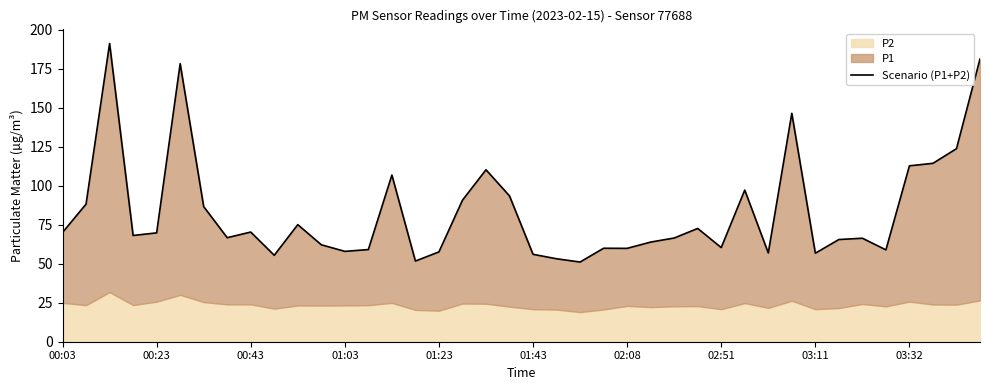

What is the average value?

83.3